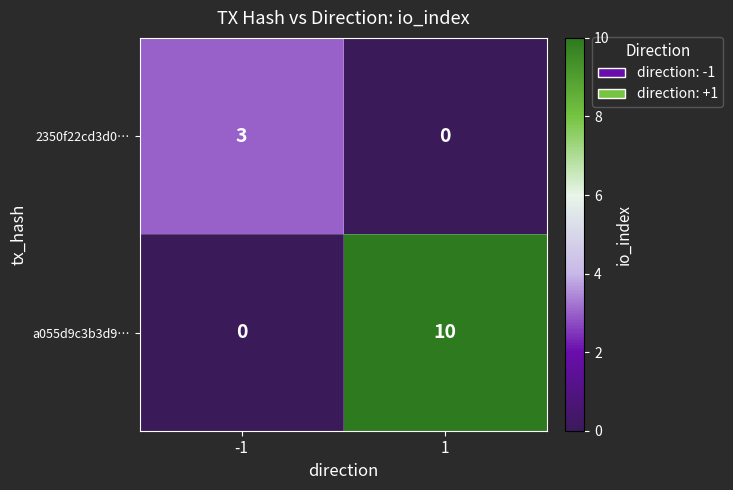

Which series changed the most between -1 and 1?

a055d9c3b3d9…